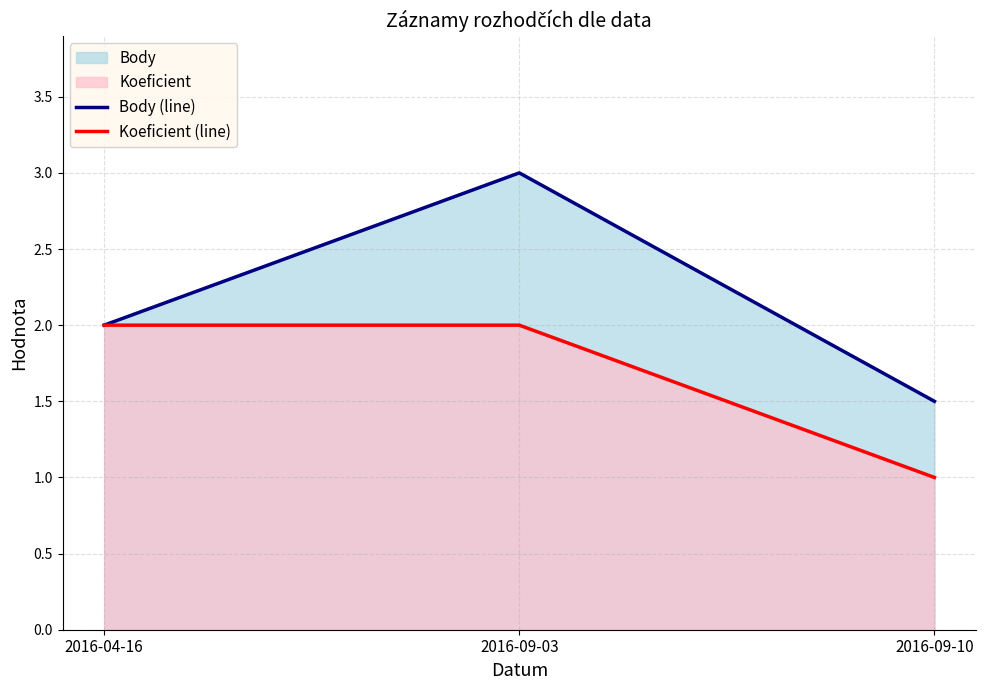

The Koeficient (line) series shows 1.0 at 2016-09-10. True or false?

True